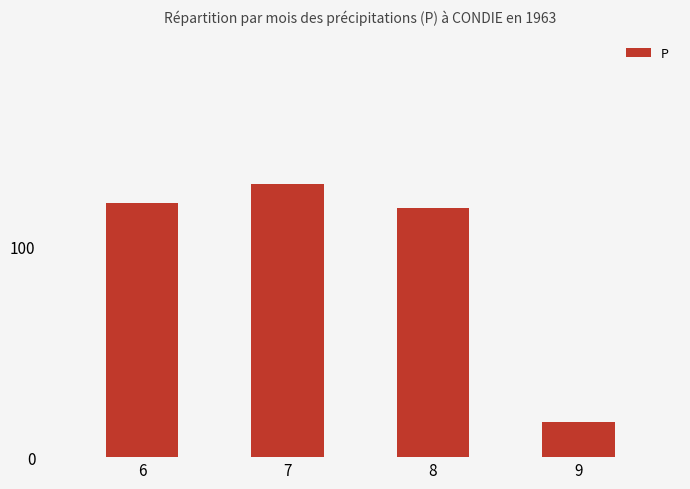

Reading left to right, transcribe all the data shown in this chart.

6=120.7	7=129.5	8=118.1	9=16.8